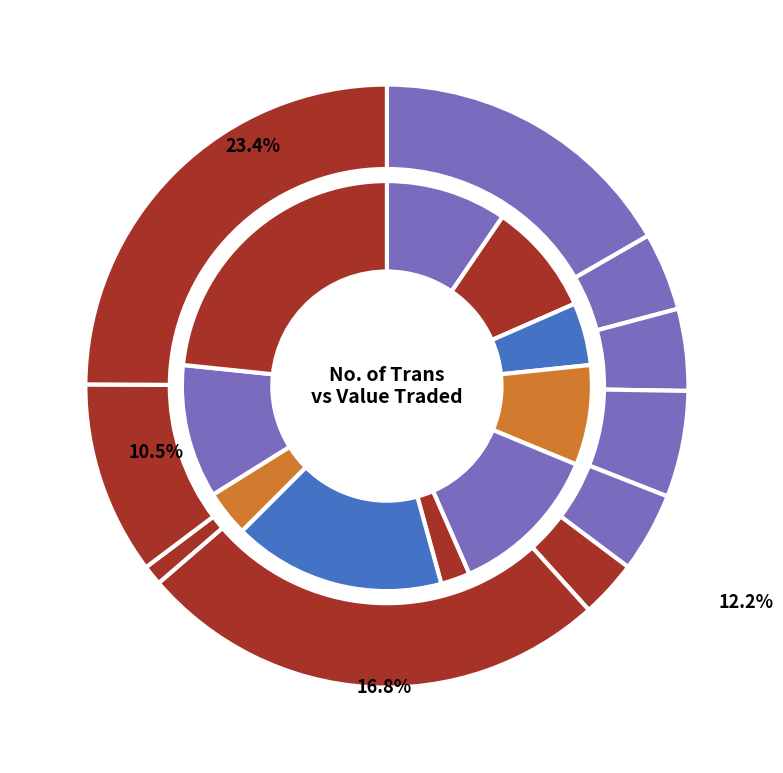

Is it true that 12/05/2024 is 3% of the pie?

False